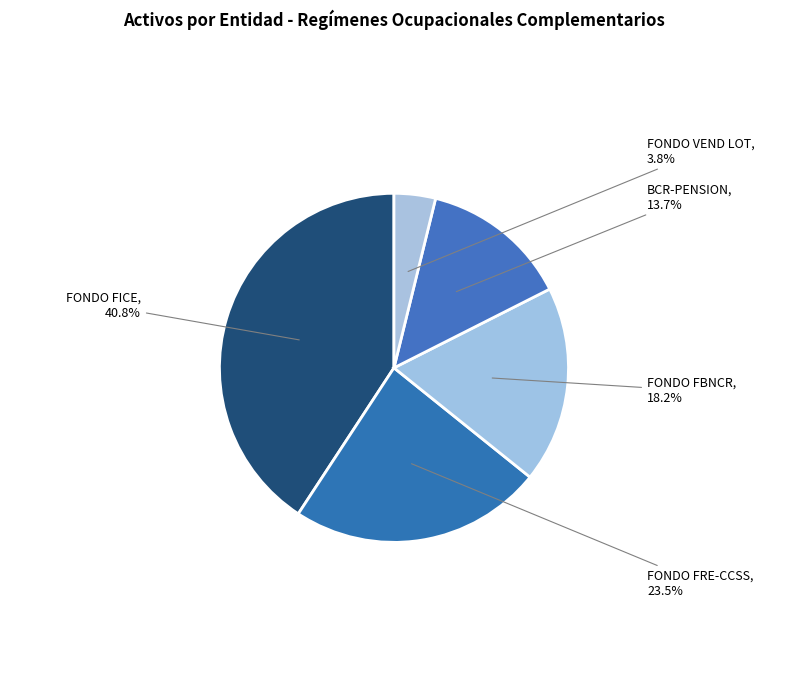

What is the ratio of the value at FONDO FBNCR to the value at FONDO FICE?

0.4